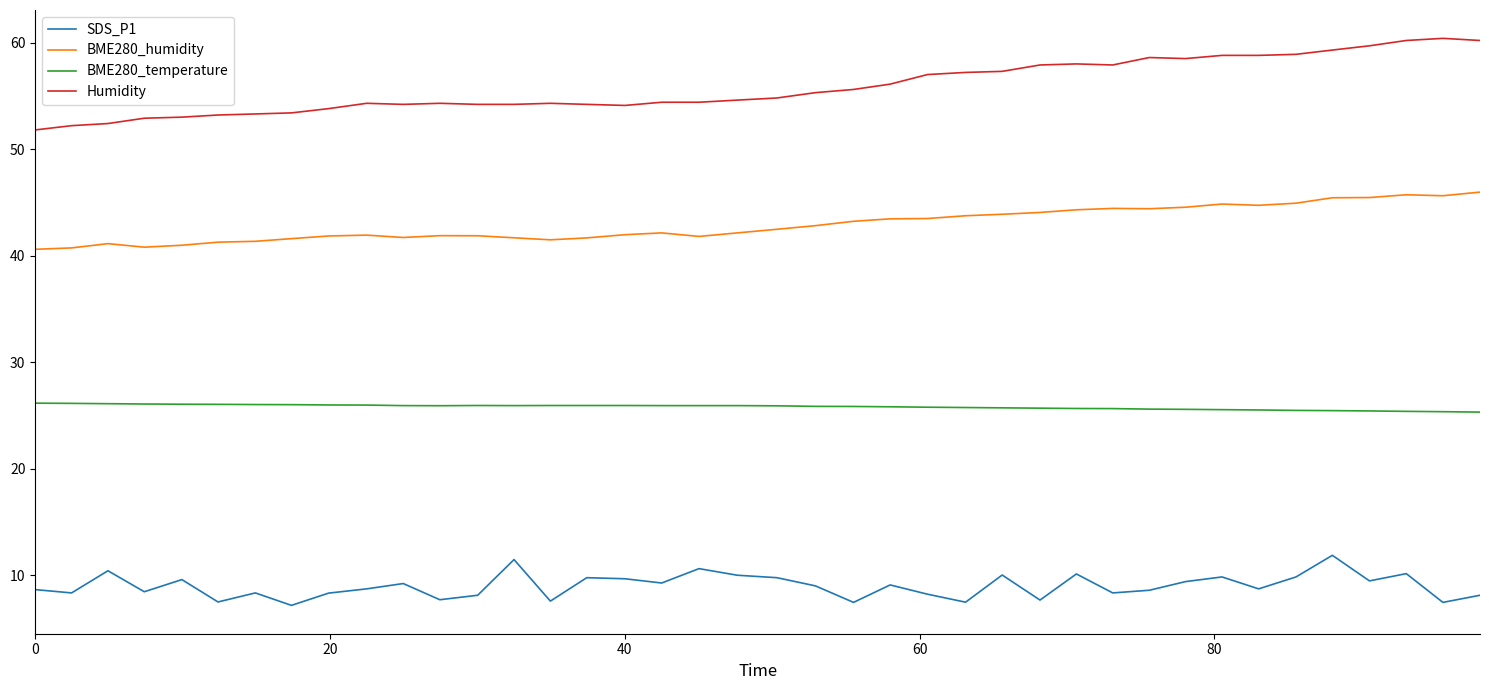

How many lines are shown in the chart?

4